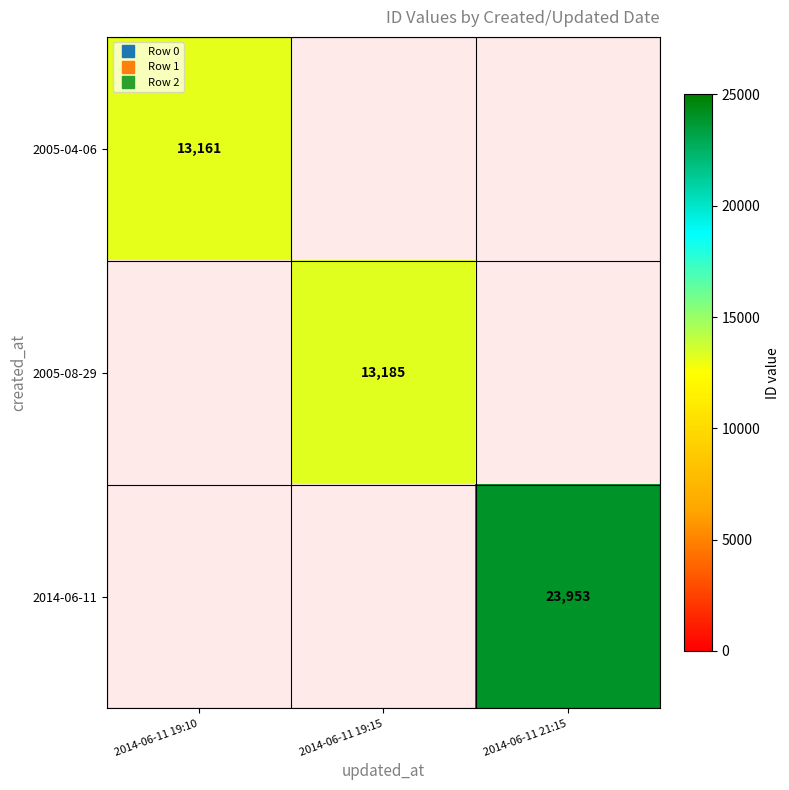

List the series in order of their overall mean, lowest first.

2005-04-06, 2005-08-29, 2014-06-11